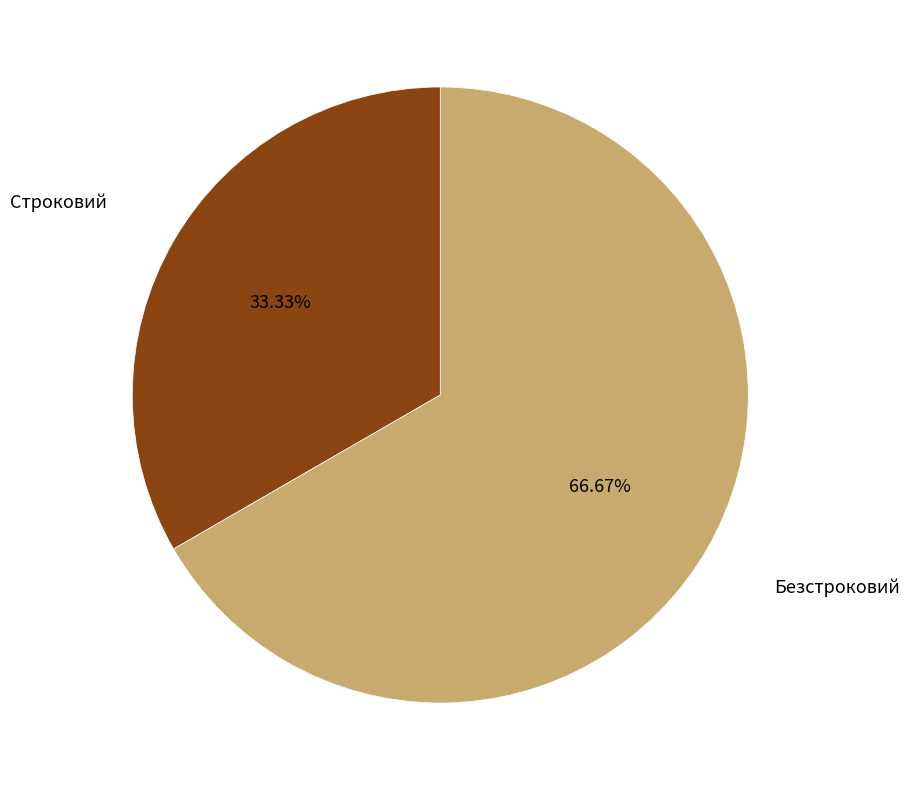

Count the number of slices in the pie.

2